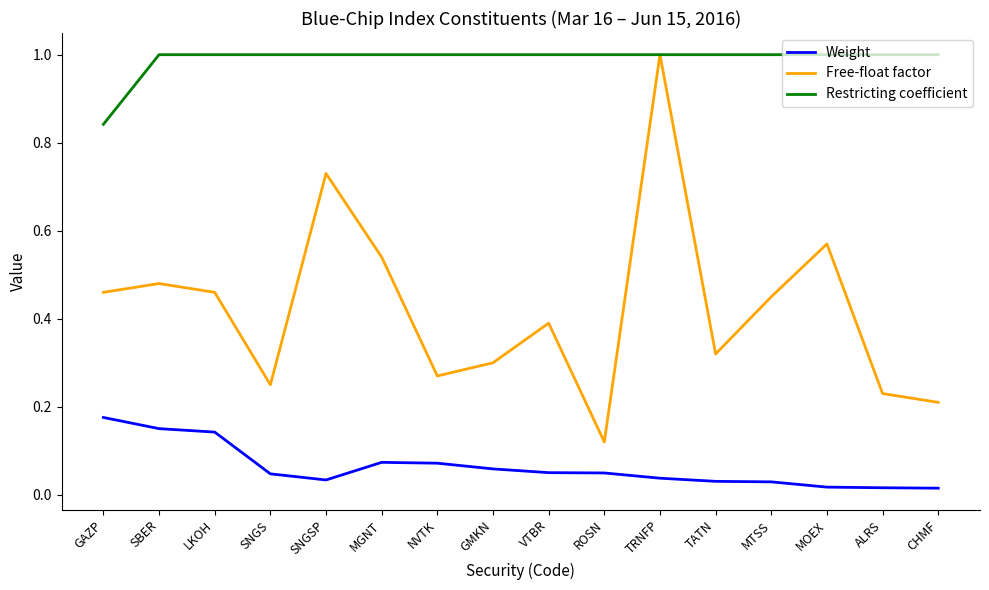

Where is the first local maximum for Free-float factor?

SBER